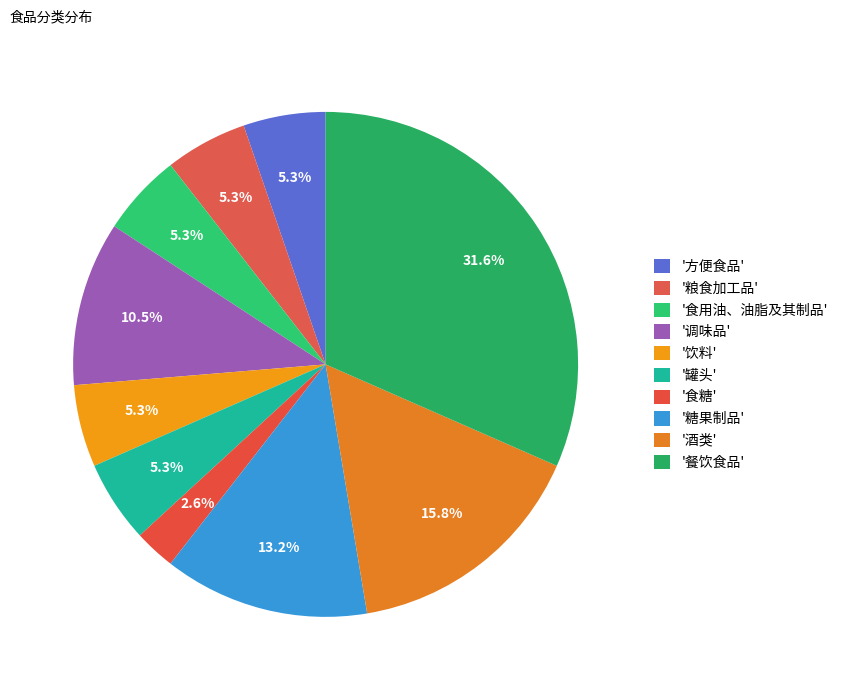

Count the number of slices in the pie.

10